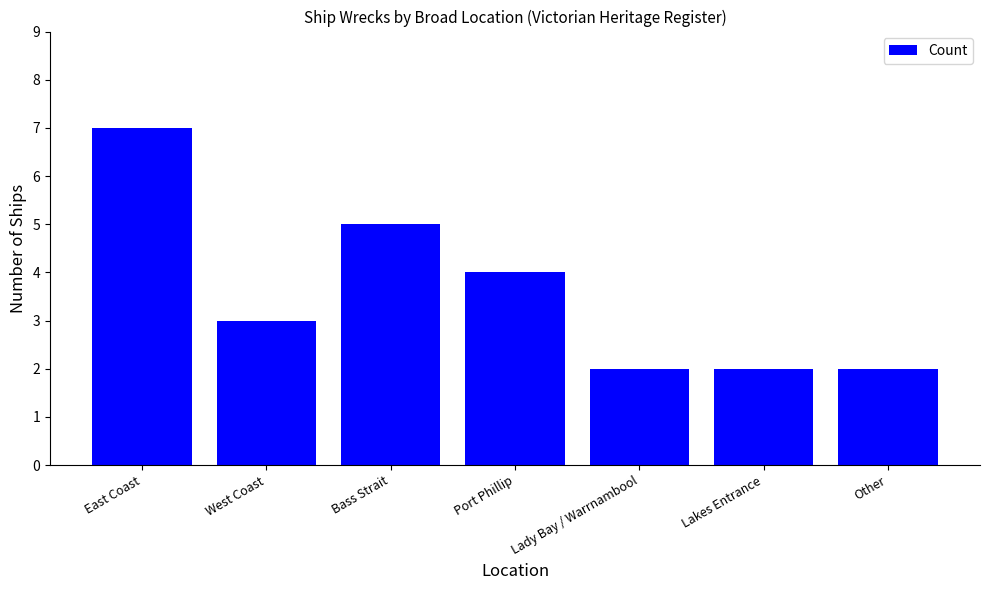

How many bars are there in total?

7